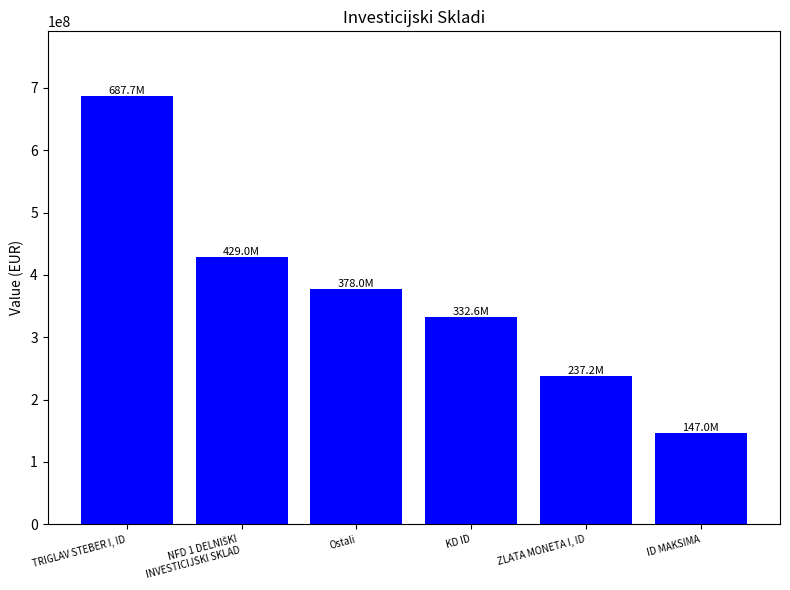

Reading left to right, extract all data points from this chart.

687738869.4	428981127.1	377993402.0	332626723.7	237190657.8	146971073.1